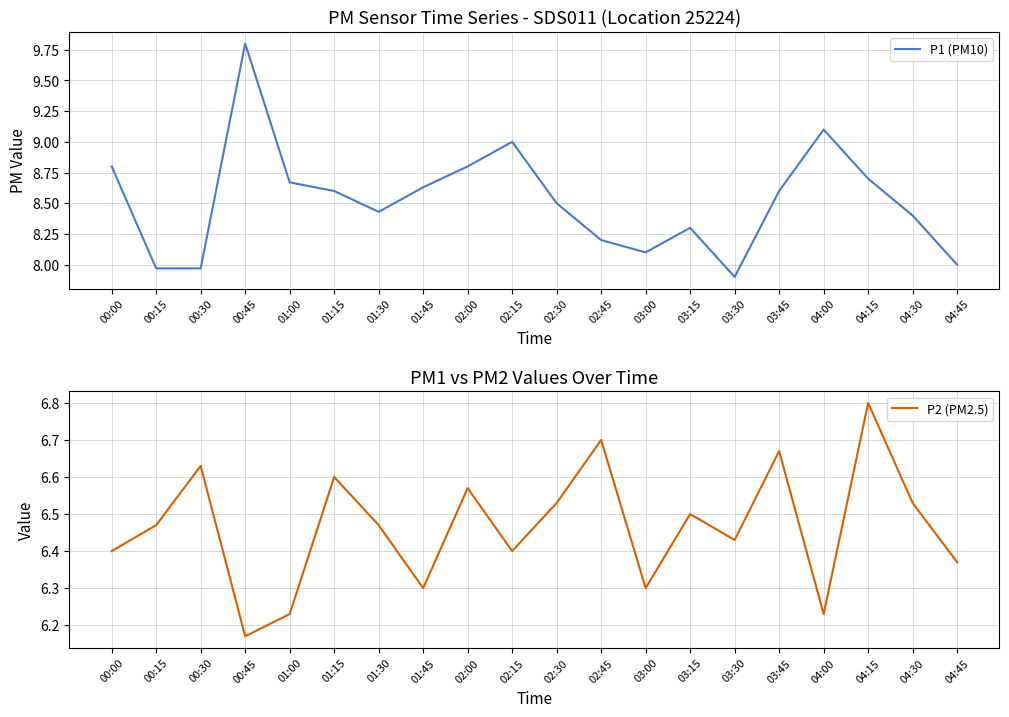

True or false: P1 (PM10) and P2 (PM2.5) cross at least once.

False